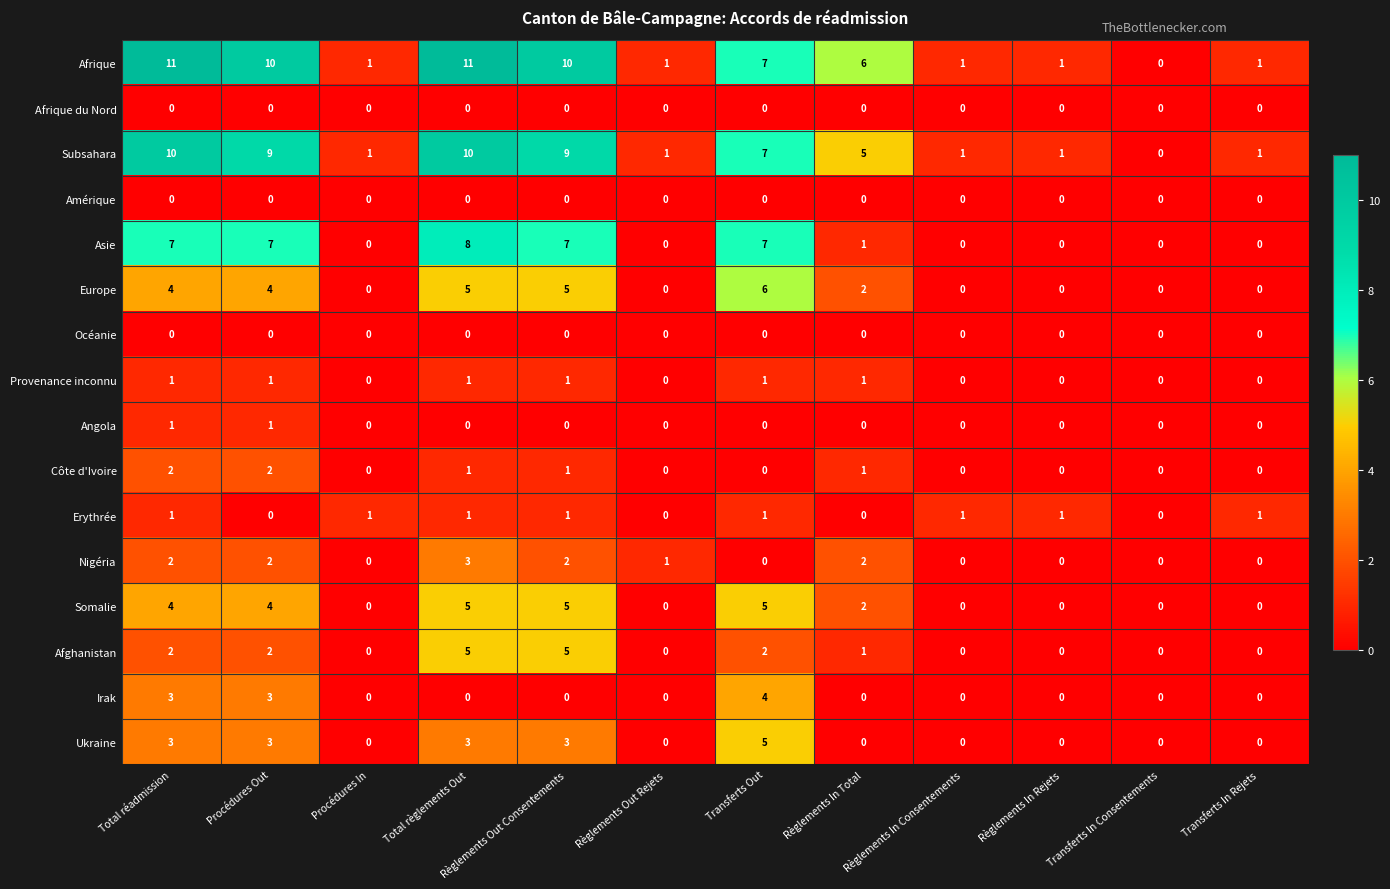

What is the difference between the highest and lowest values at Total règlements Out?

11